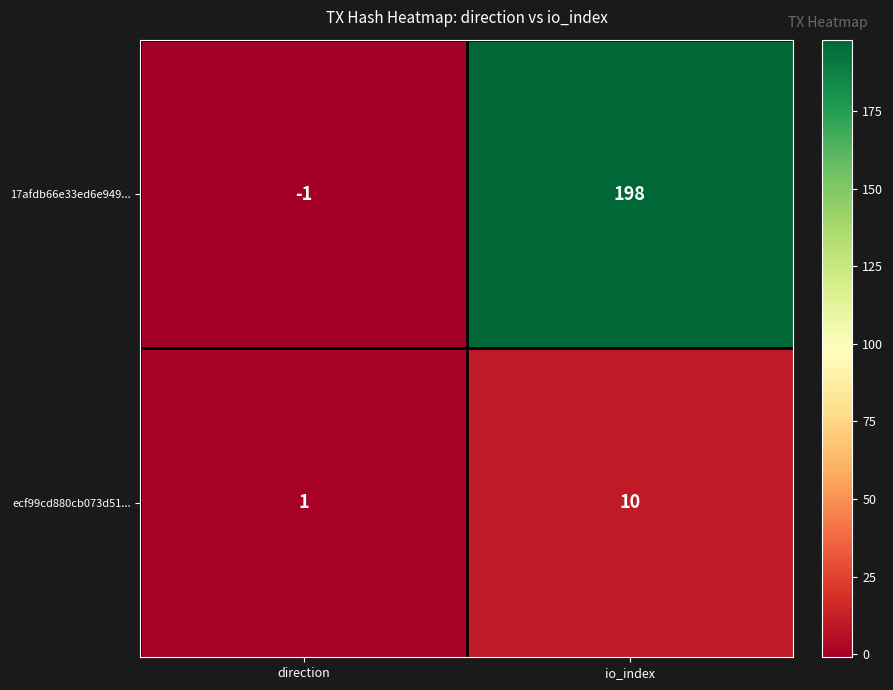

The value of ecf99cd880cb073d51... at direction is 0. True or false?

False